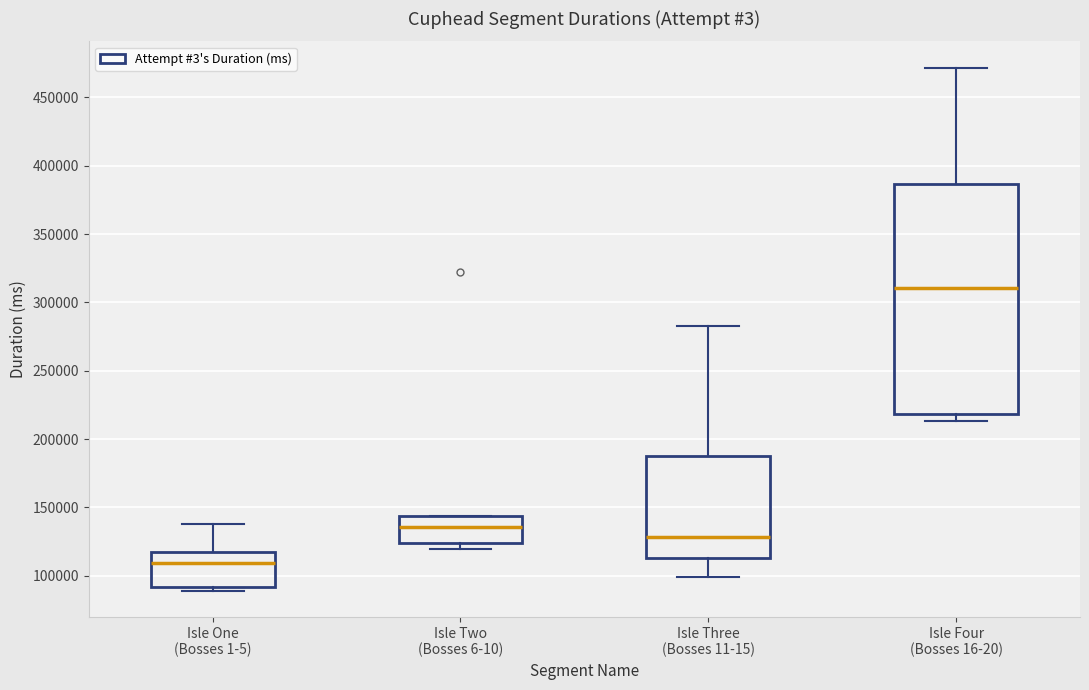

Reading left to right, read every box against the y-axis: the position of its median line, the range the box covers, and the ends of its whiskers. The values are not printed on the chart, so give them approximately, as read against the axis.

Isle One (Bosses 1-5): median 110000, box 90000 to 120000, whiskers 90000 (just below the box's lower edge) to 140000
Isle Two (Bosses 6-10): median 135000, box 125000 to 145000, whiskers 120000 to 145000
Isle Three (Bosses 11-15): median 130000, box 115000 to 190000, whiskers 100000 to 280000
Isle Four (Bosses 16-20): median 310000, box 220000 to 385000, whiskers 215000 to 470000